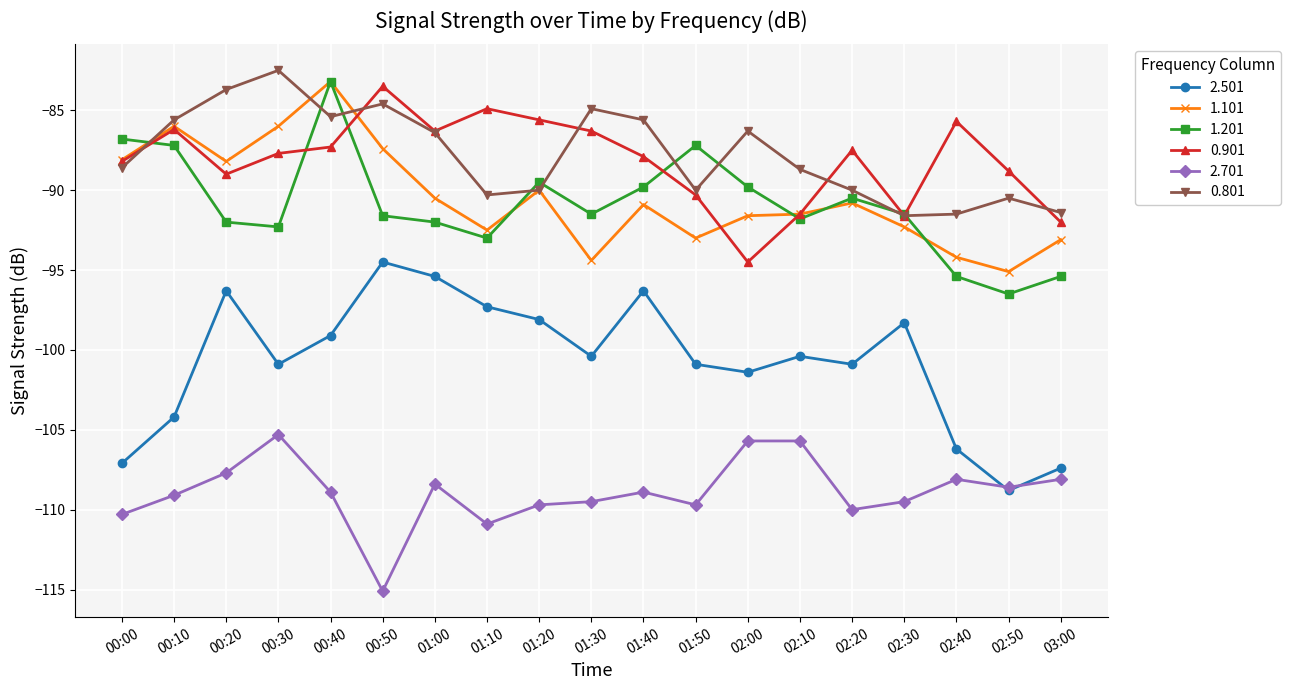

Where does the 0.801 series first go above -88?

00:10